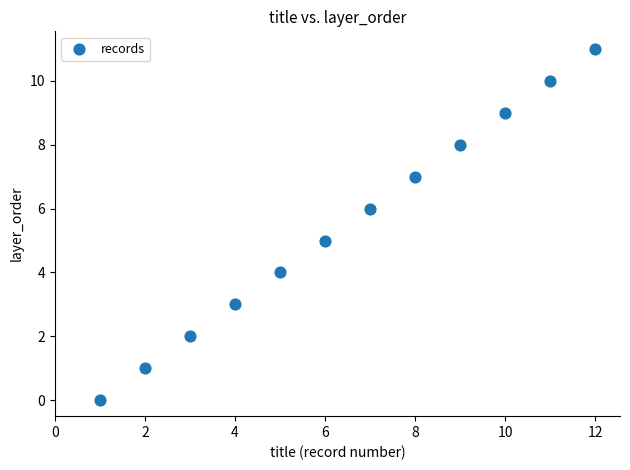

What is the range of X values (max minus min)?

11